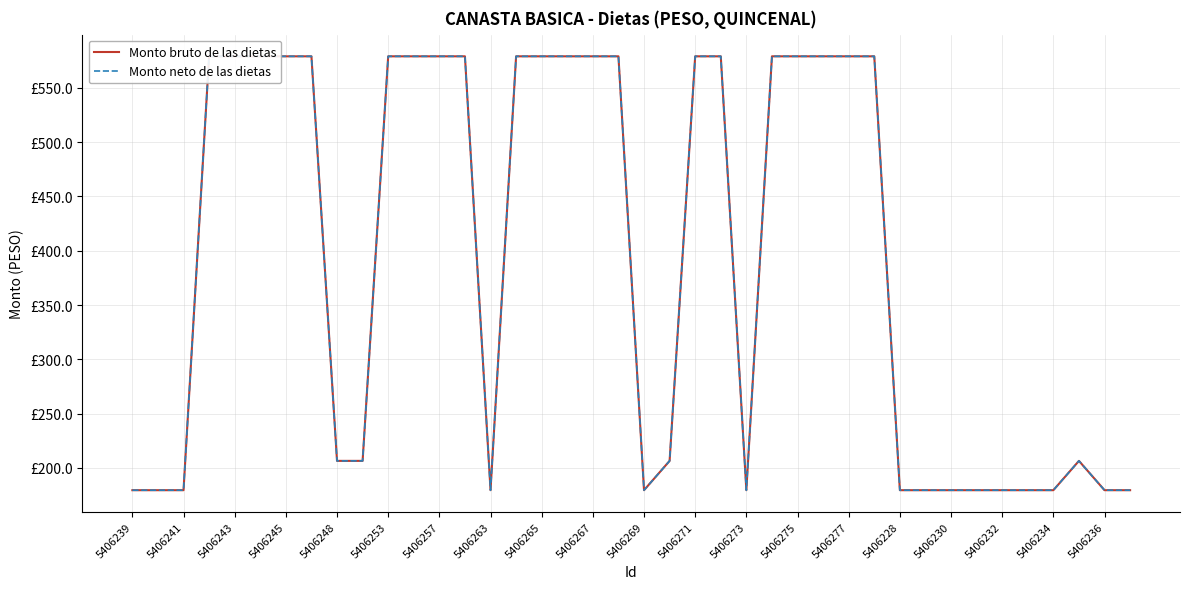

Which category has the lowest value in the Monto bruto de las dietas series?

5406239